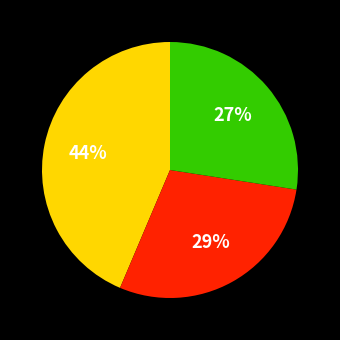

Is there a majority slice in this chart?

No